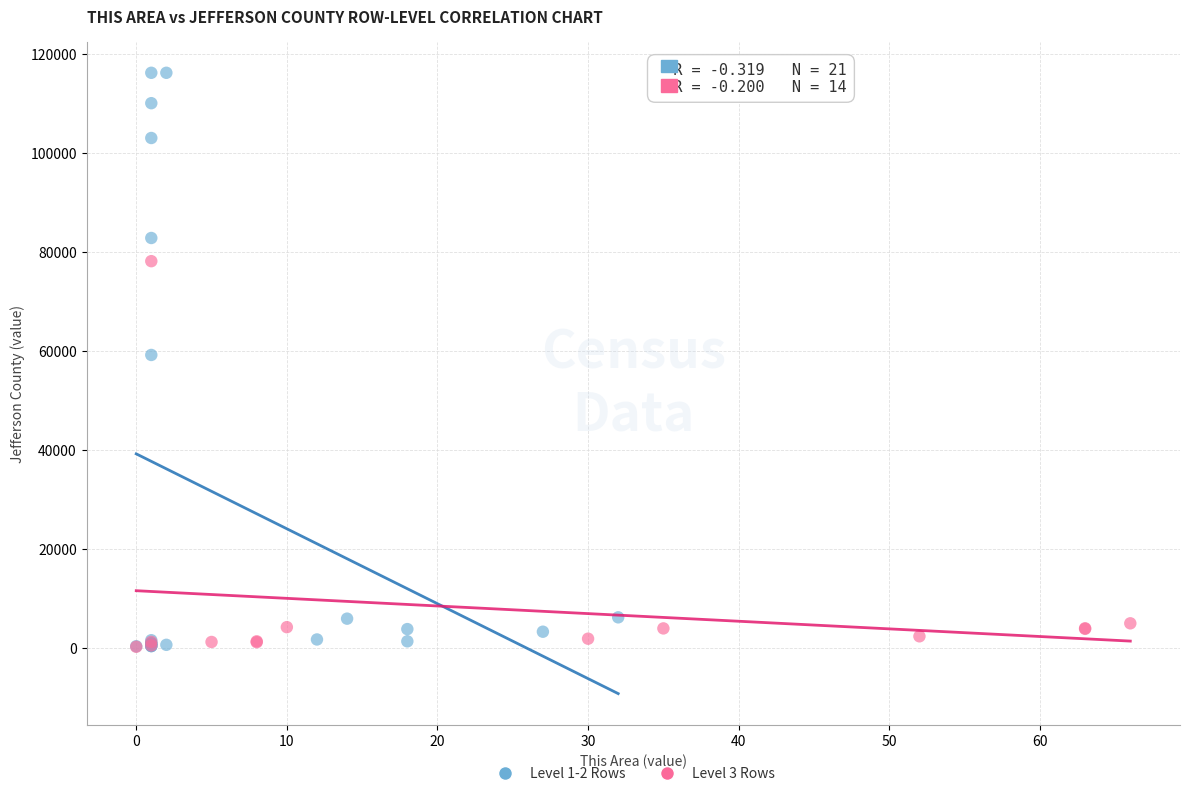

Which series has the largest Y range (max minus min)?

Level 1-2 Rows